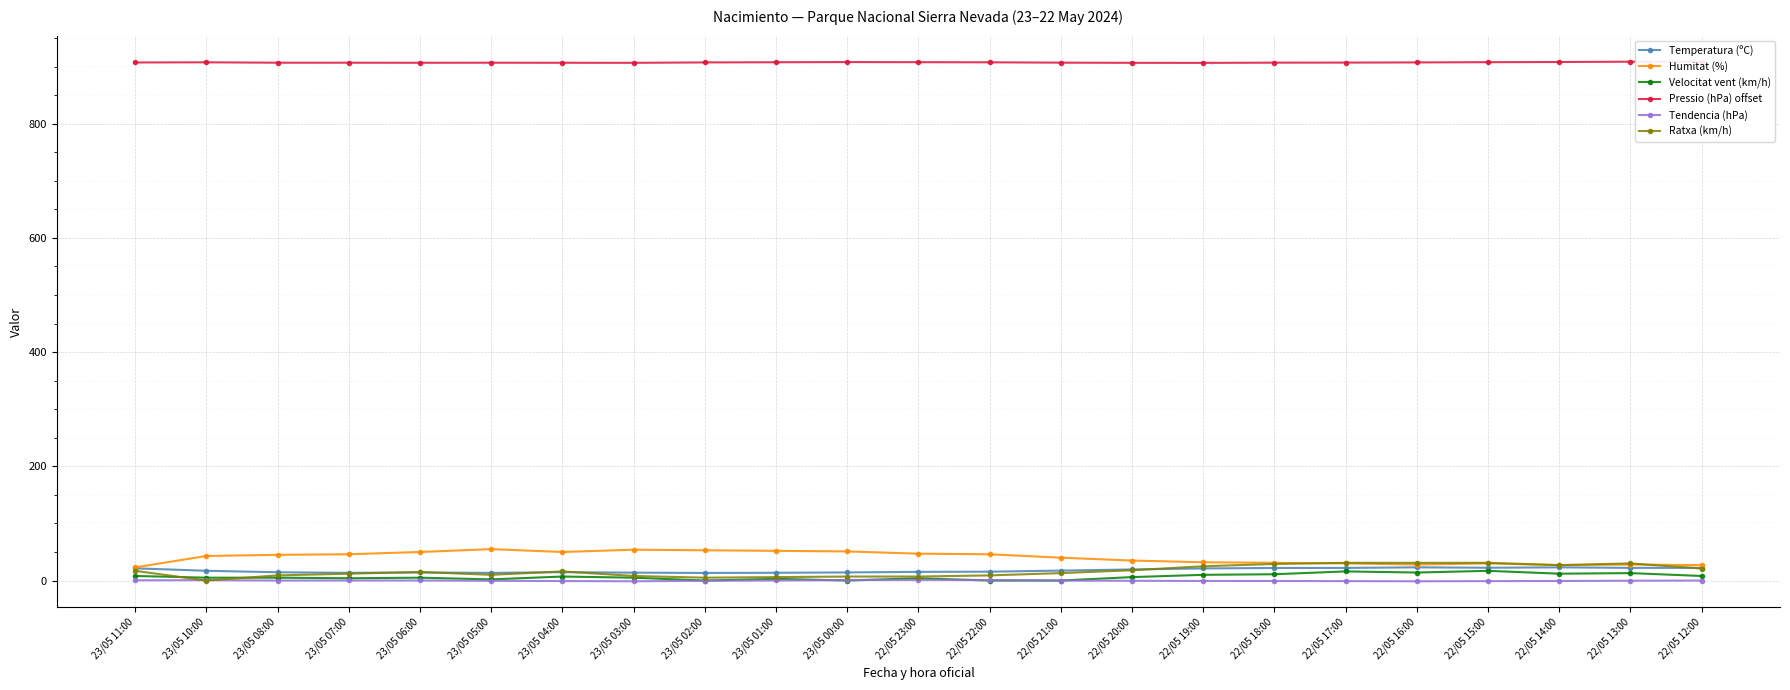

Is it true that Tendencia (hPa) equals -0.3 at 22/05 13:00?

True